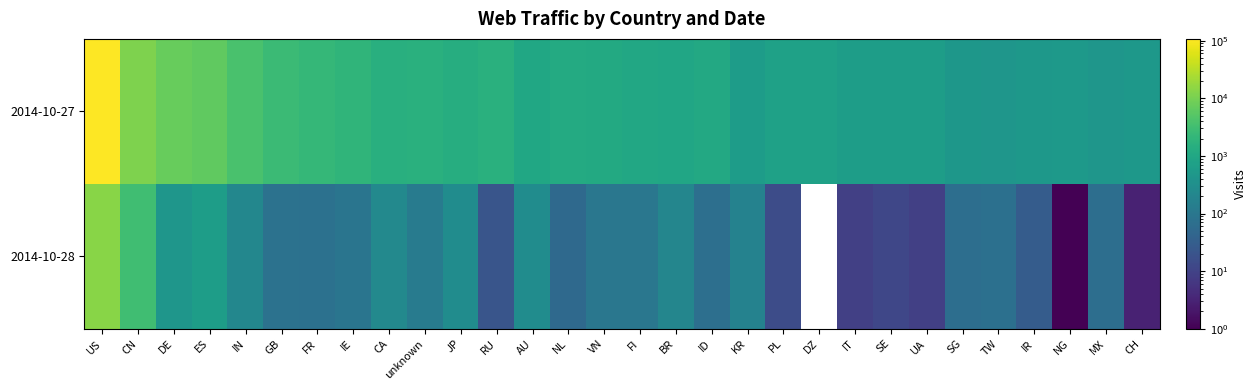

What is the maximum value shown in the chart?

107305